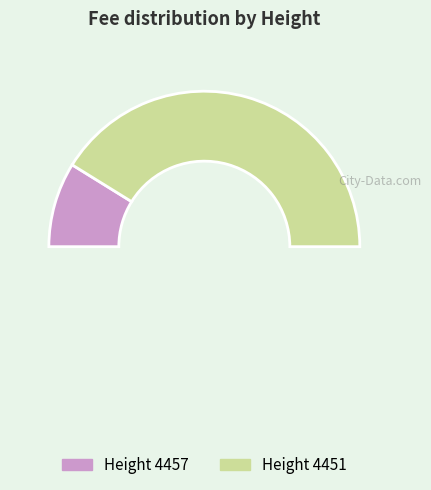

What is the total percentage of 4457 and 4451?

100.0%